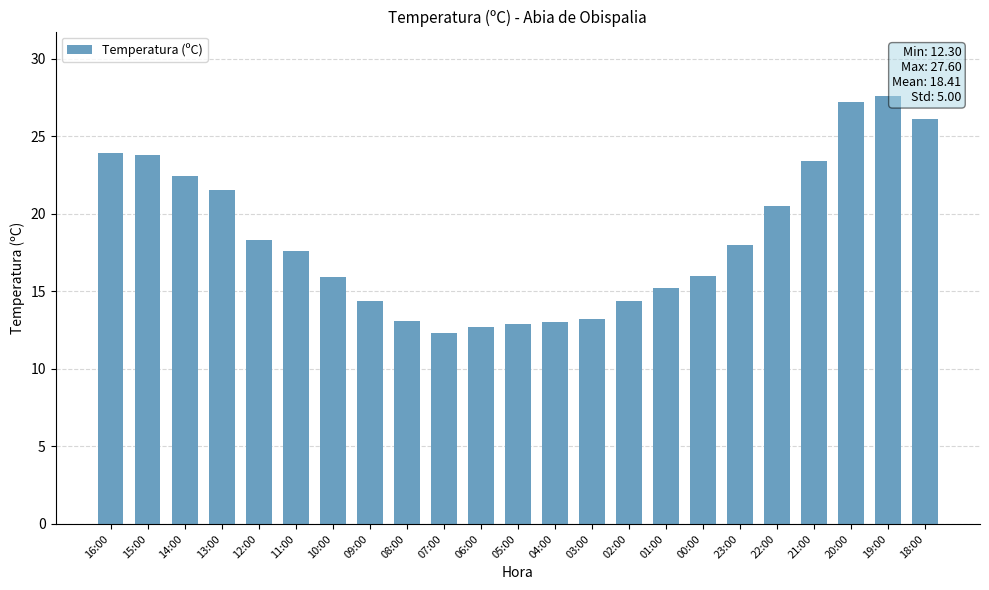

Which has a higher value, 02:00 or 12:00?

12:00